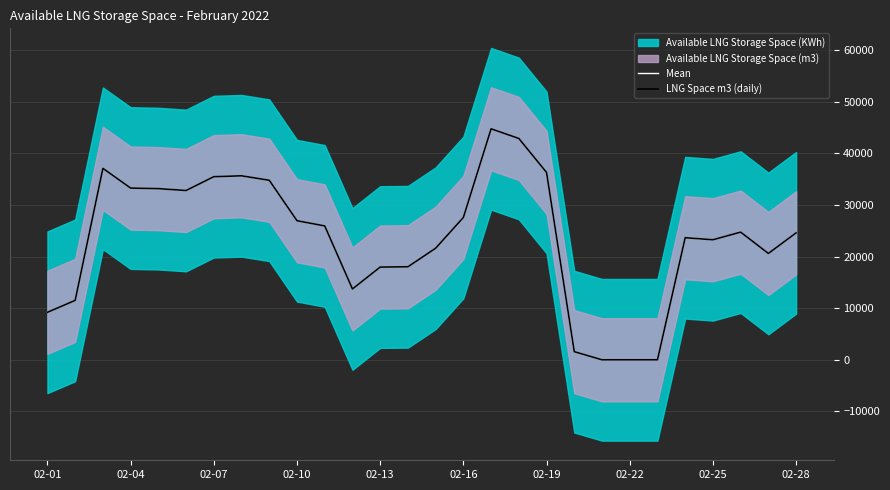

The value of LNG Space m3 (daily) at 02-07 is 23073.2. True or false?

False